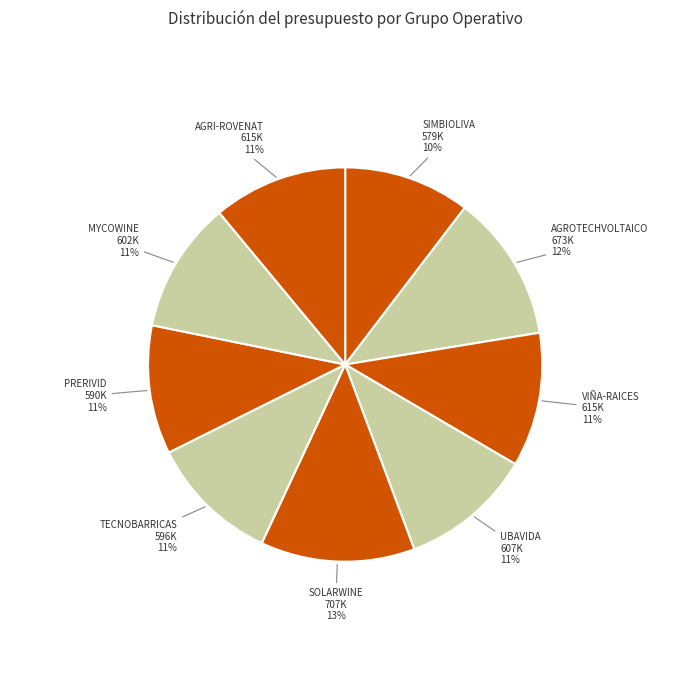

Is the sum of SIMBIOLIVA and UBAVIDA greater than half?

No